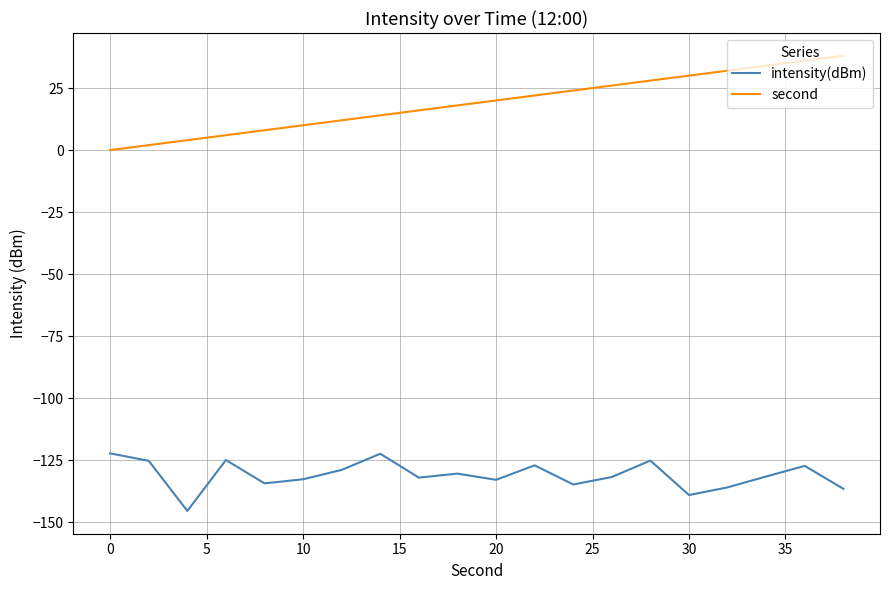

True or false: intensity(dBm) and second cross at least once.

False